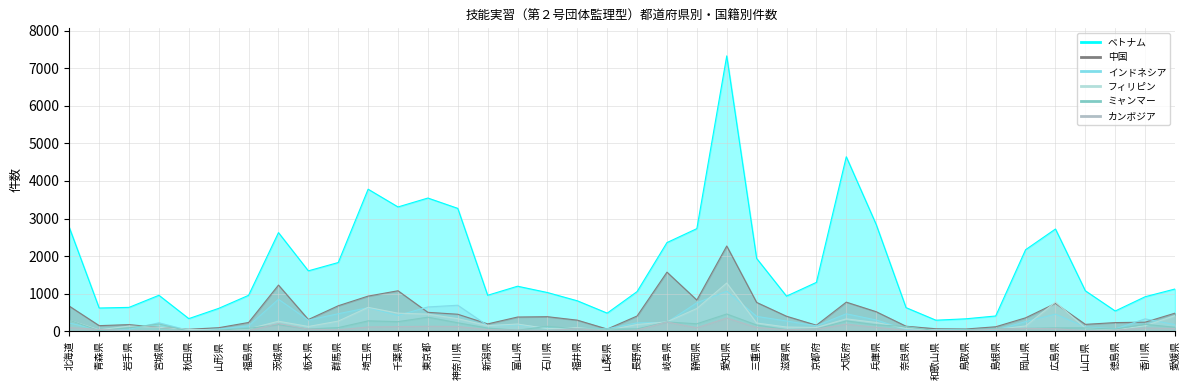

True or false: ベトナム and 中国 intersect in this chart.

False